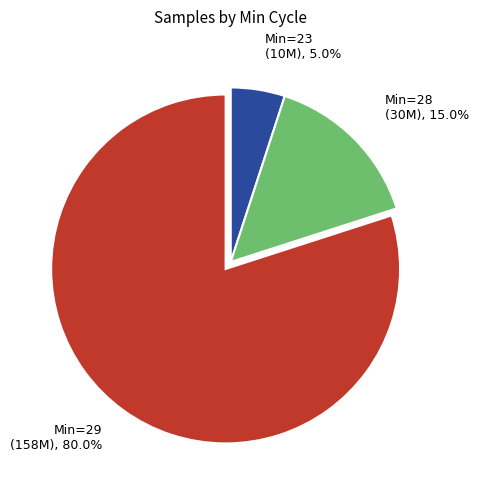

Is there a majority slice in this chart?

Yes